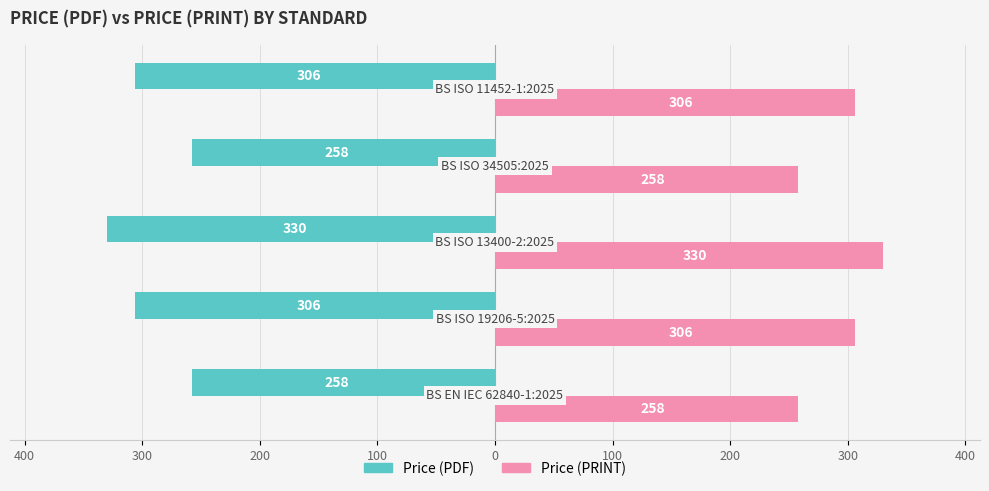

Reading right to left, what are all the values shown in this chart?

Price (PDF): -306	-258	-330	-306	-258
Price (PRINT): 306	258	330	306	258